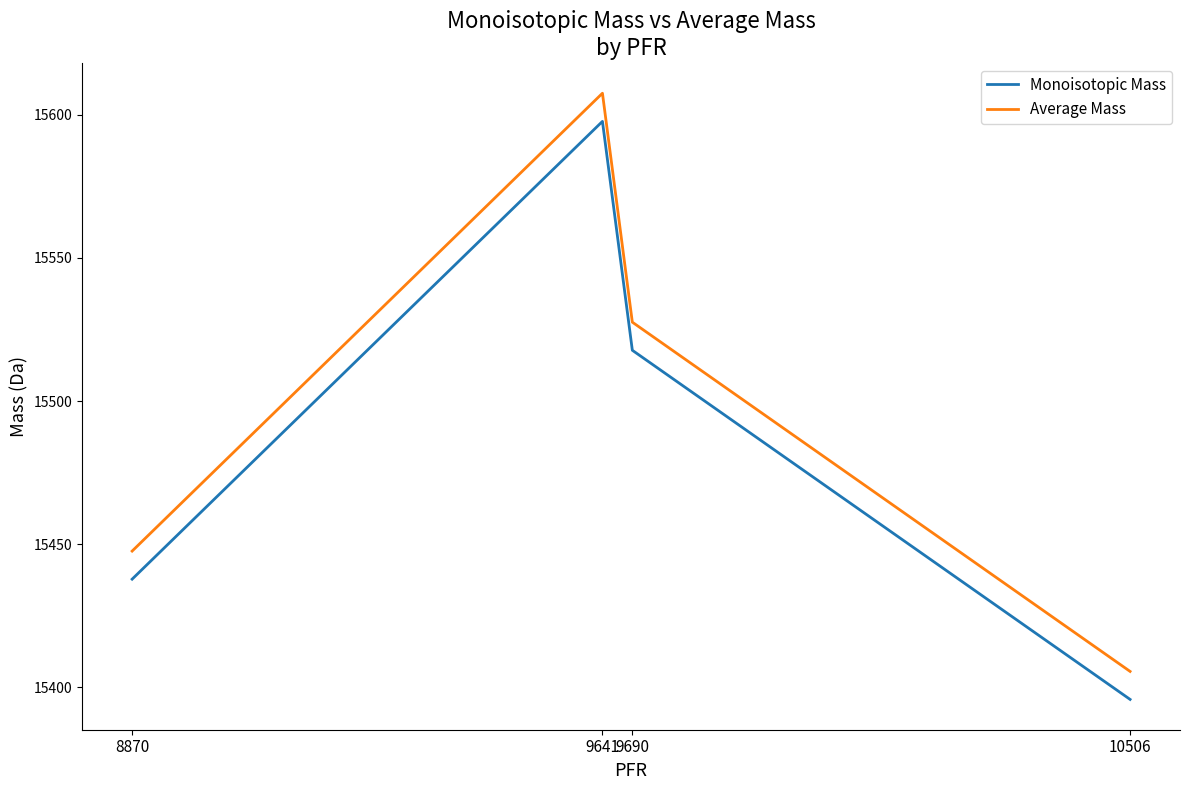

What are all the series names shown in the legend?

Monoisotopic Mass, Average Mass